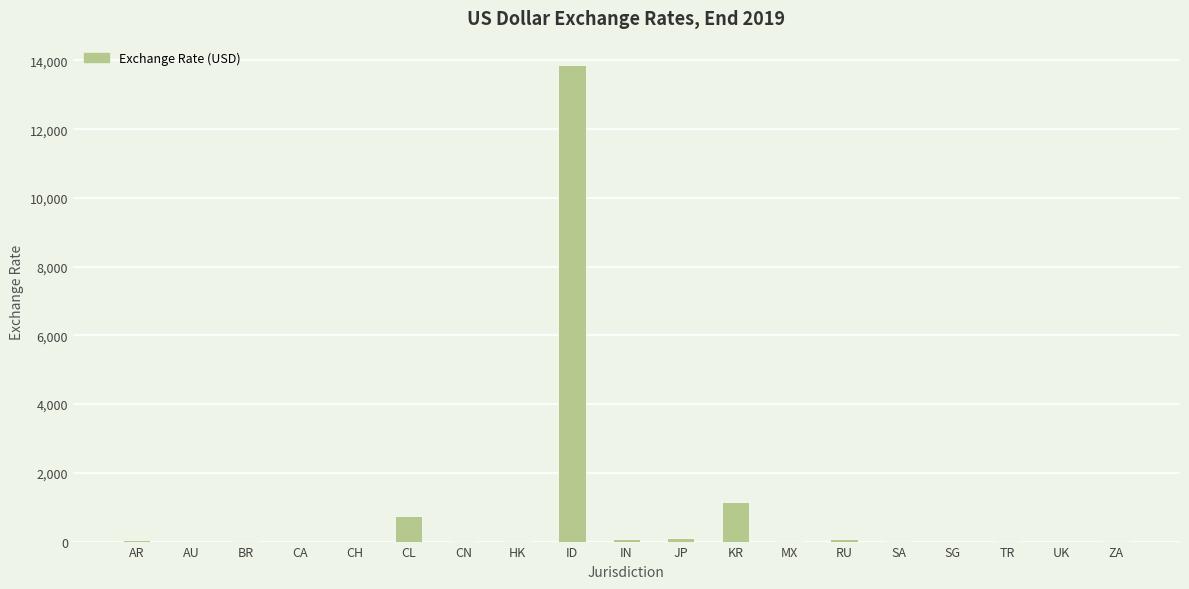

At which label does the data first exceed 7?

AR